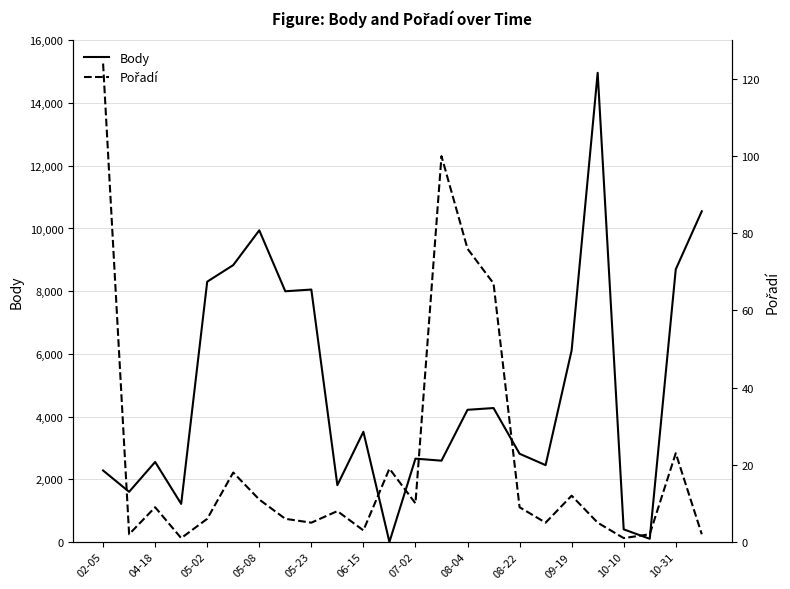

What is the highest value of the Body series?

14966